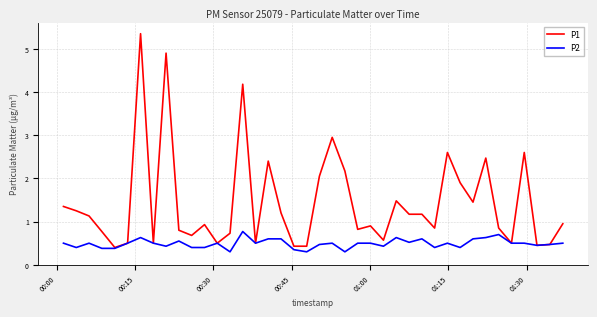

Which series has the widest spread of values?

P1